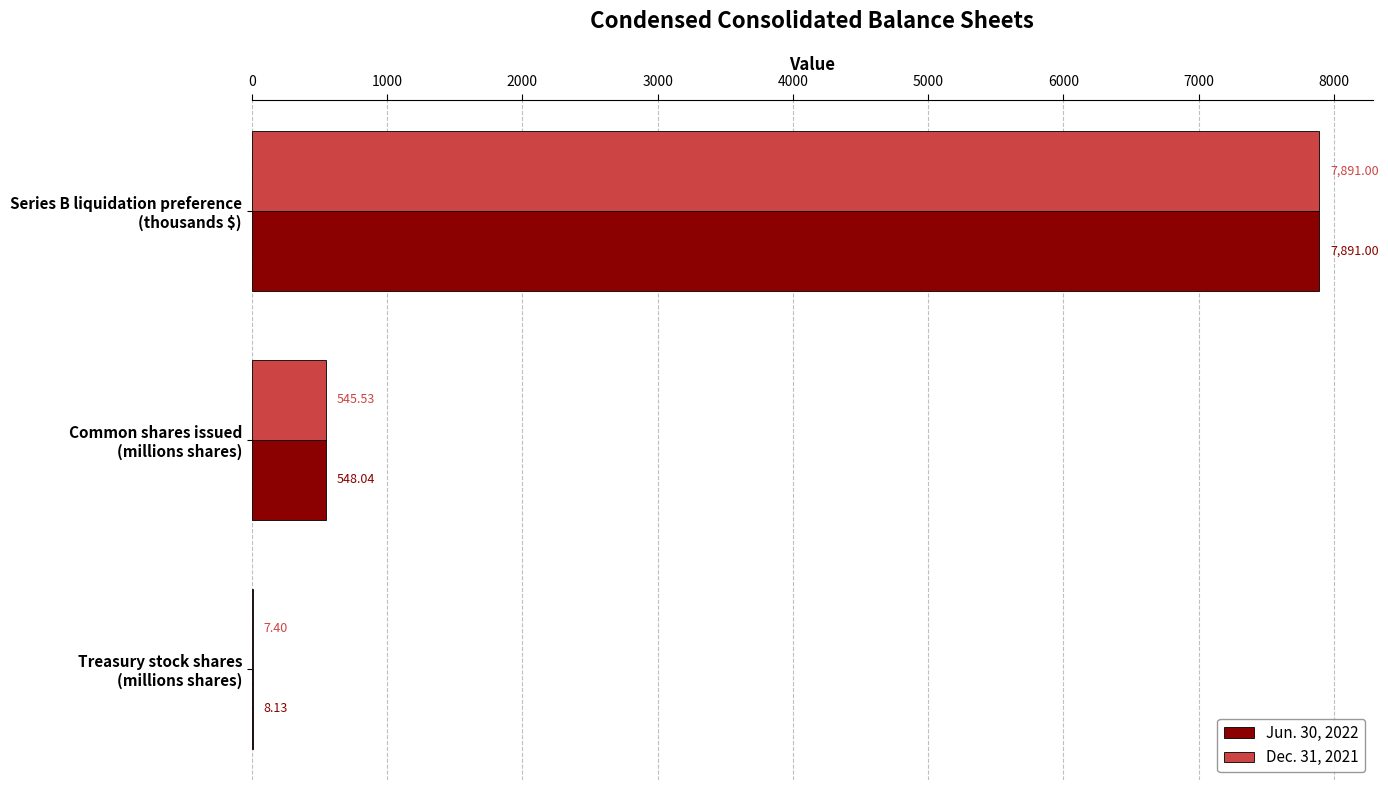

Which series has the largest total across all categories?

Jun. 30, 2022